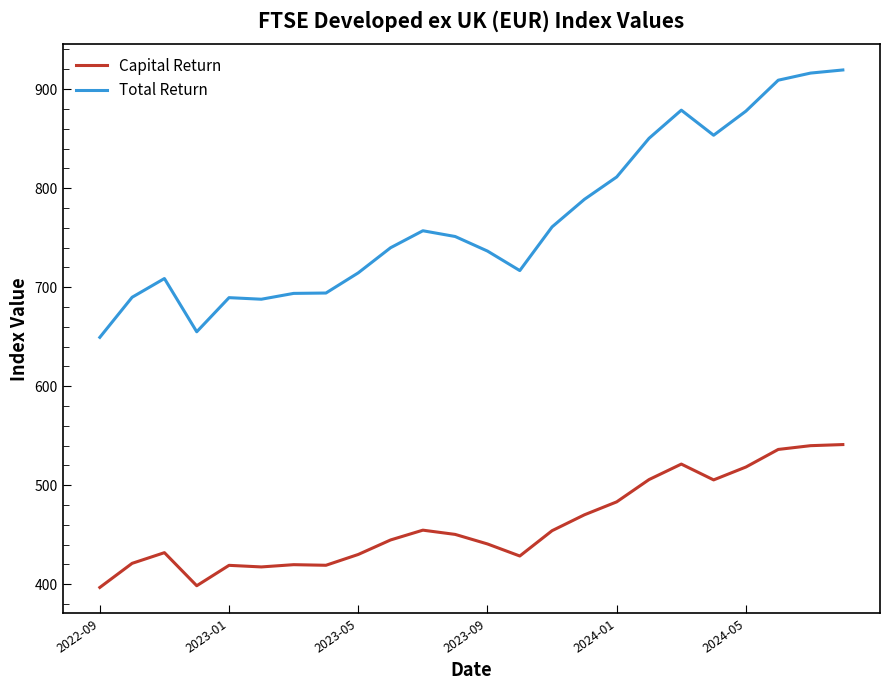

List the series in order of their overall mean, highest first.

Total Return, Capital Return